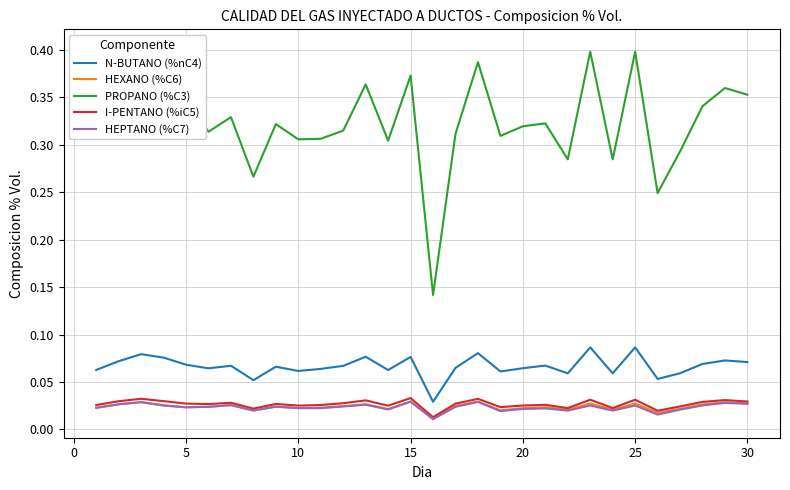

True or false: HEXANO (%C6) and N-BUTANO (%nC4) cross at least once.

False